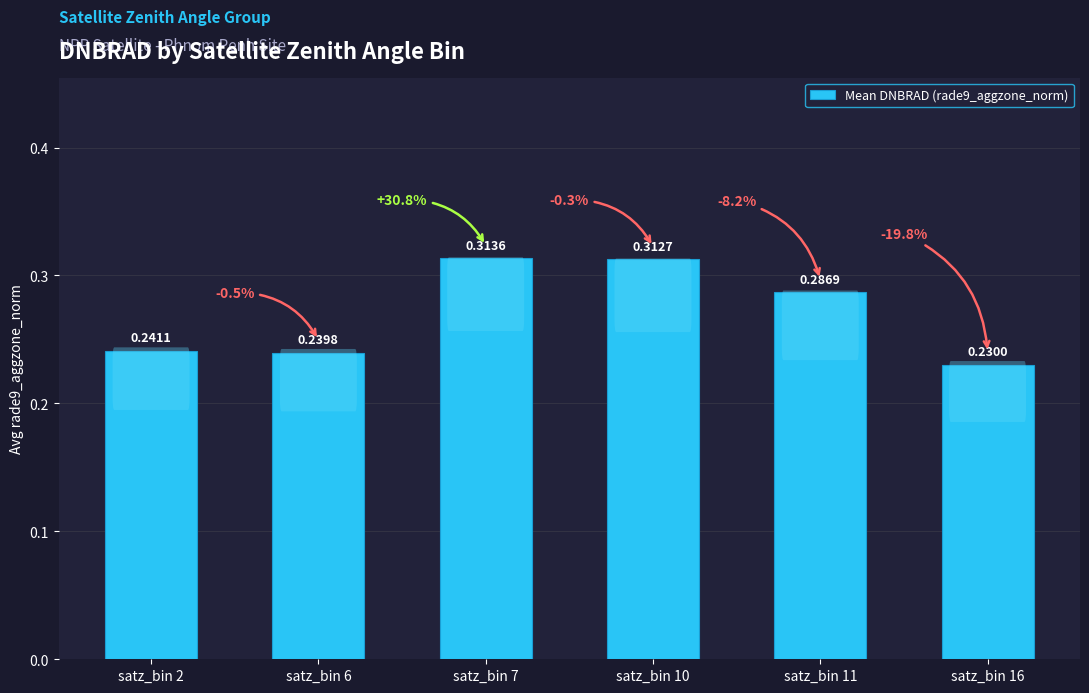

List the labels in order of value, largest first.

satz_bin 7, satz_bin 10, satz_bin 11, satz_bin 2, satz_bin 6, satz_bin 16